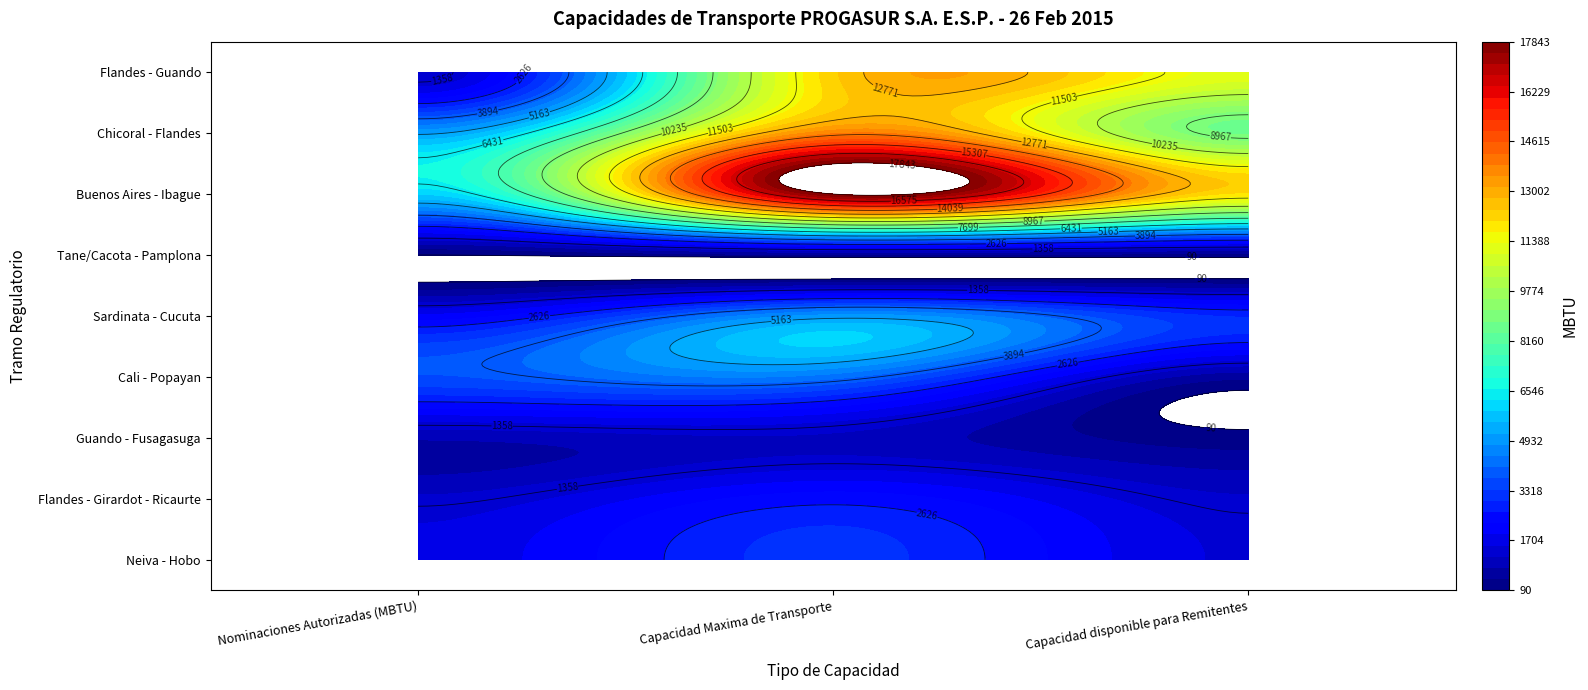

Which series has the largest total across all categories?

Buenos Aires - Ibague